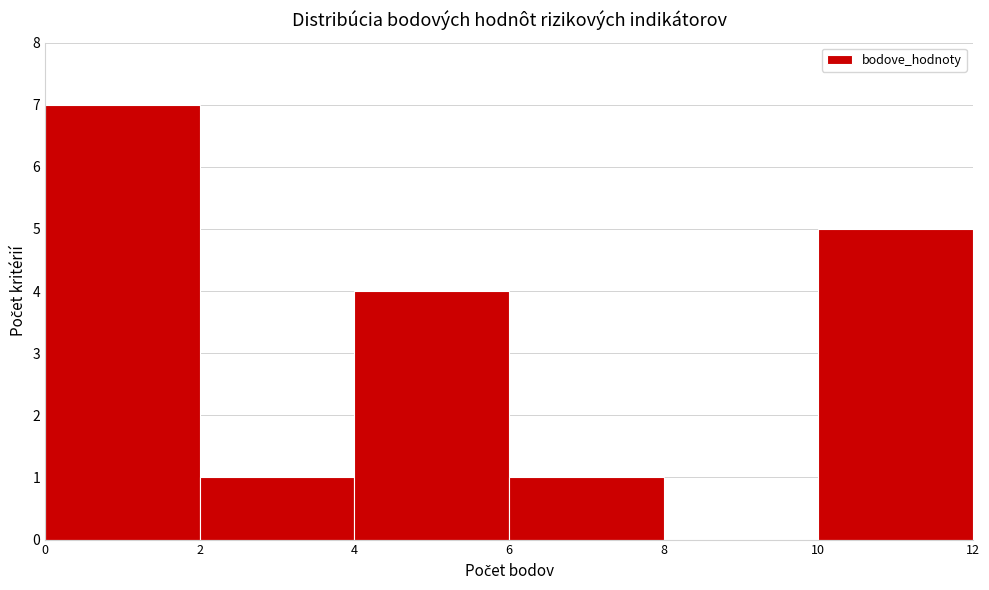

How tall is the bar that spans 2 to 4 on the x-axis? The values are not printed on the chart, so give them approximately, as read against the axis.

1